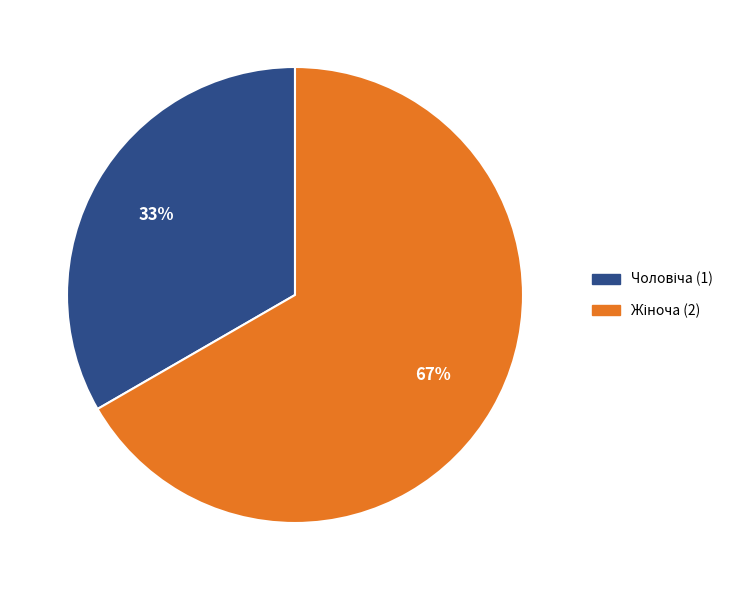

To the nearest percent, what is the average slice percentage?

50%